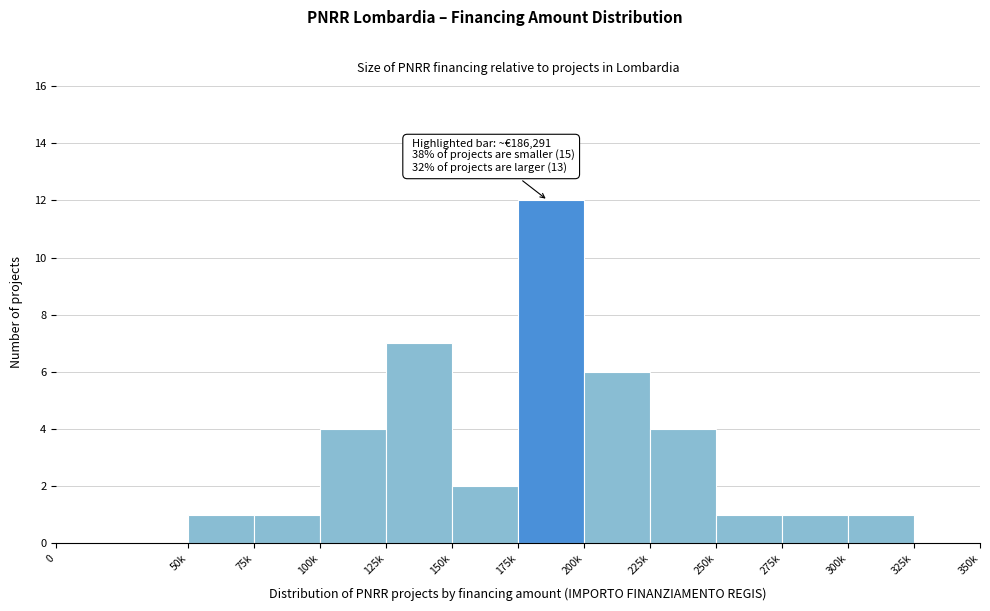

Reading left to right, transcribe all the data shown in this chart.

0=0	50k=1	75k=1	100k=4	125k=7	150k=2	175k=12	200k=6	225k=4	250k=1	275k=1	300k=1	325k=0